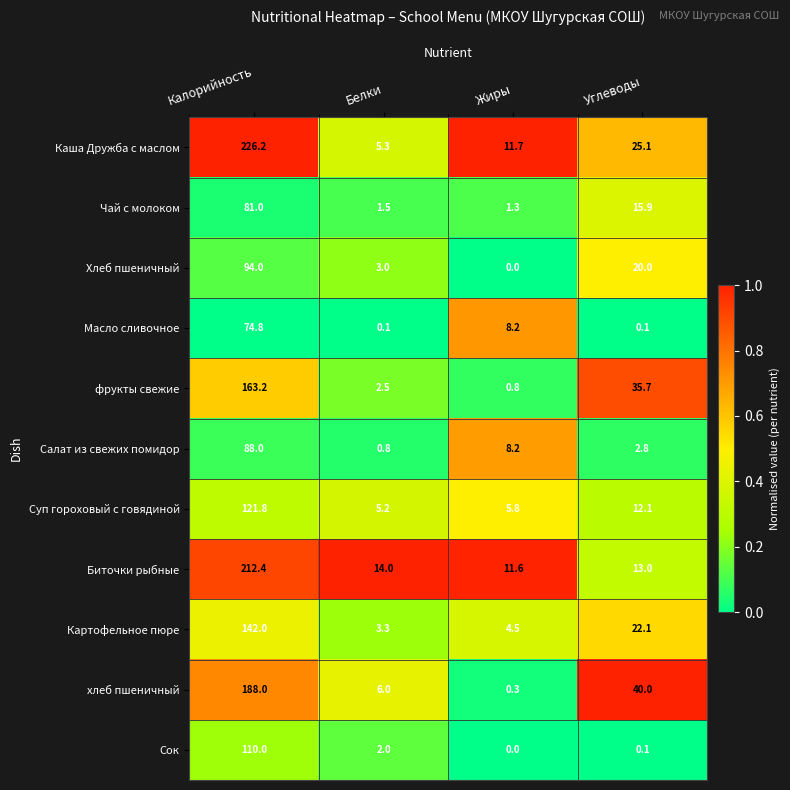

At how many categories does at least one series exceed 0?

4